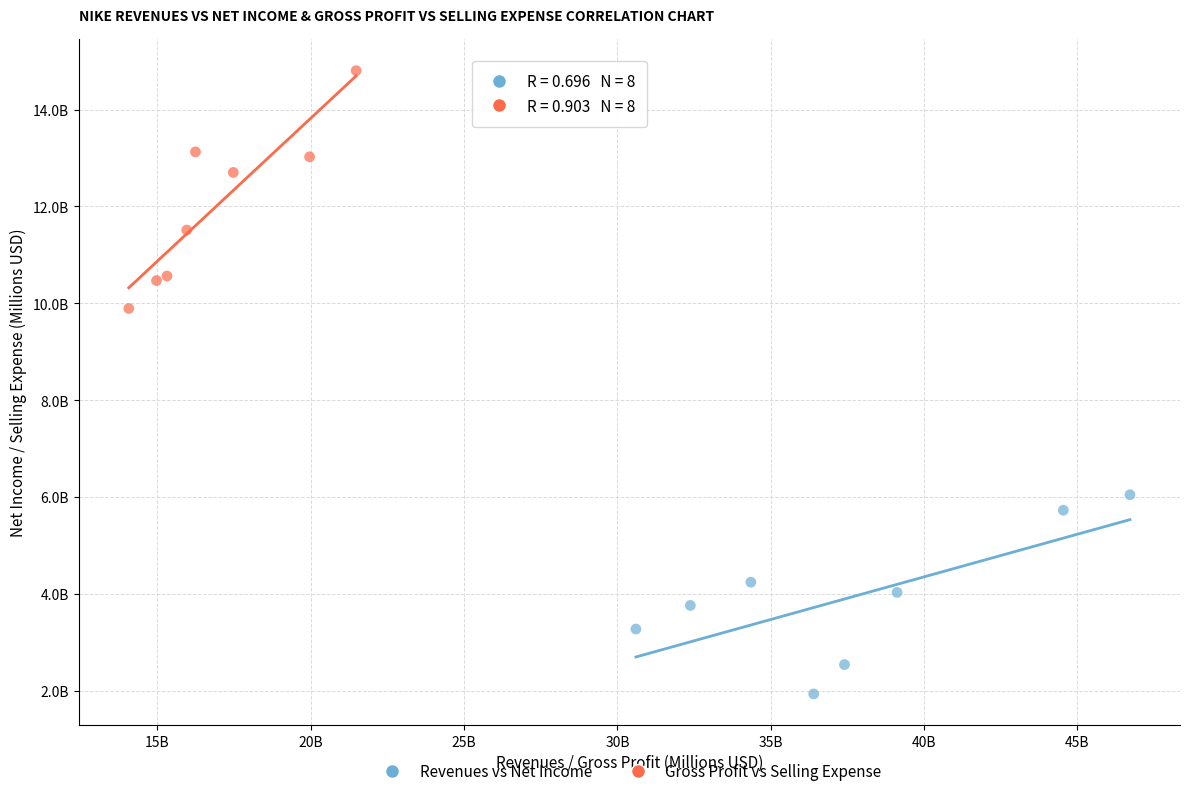

Which series reaches the minimum Y coordinate?

Revenues vs Net Income